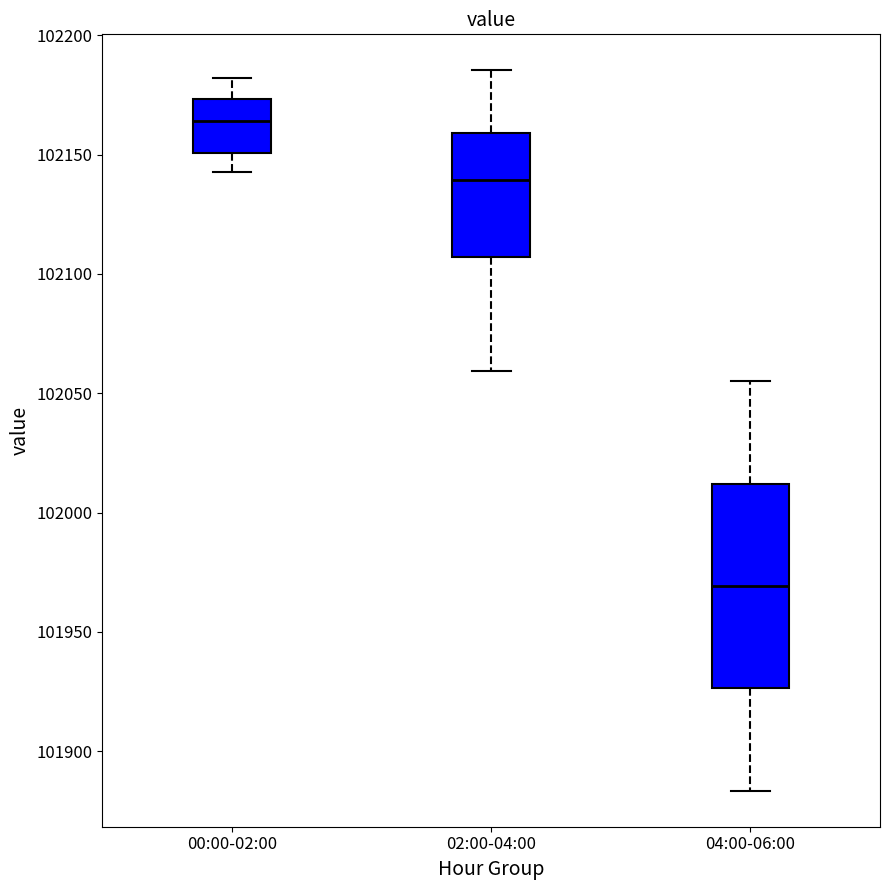

Reading left to right, transcribe this box plot: for each box, give where its median line is, the range the box spans, and where its two whiskers end, as read against the y-axis. The values are not printed on the chart, so give them approximately, as read against the axis.

00:00-02:00: median 102165, box 102150 to 102175, whiskers 102145 to 102180
02:00-04:00: median 102140, box 102105 to 102160, whiskers 102060 to 102185
04:00-06:00: median 101970, box 101925 to 102010, whiskers 101885 to 102055